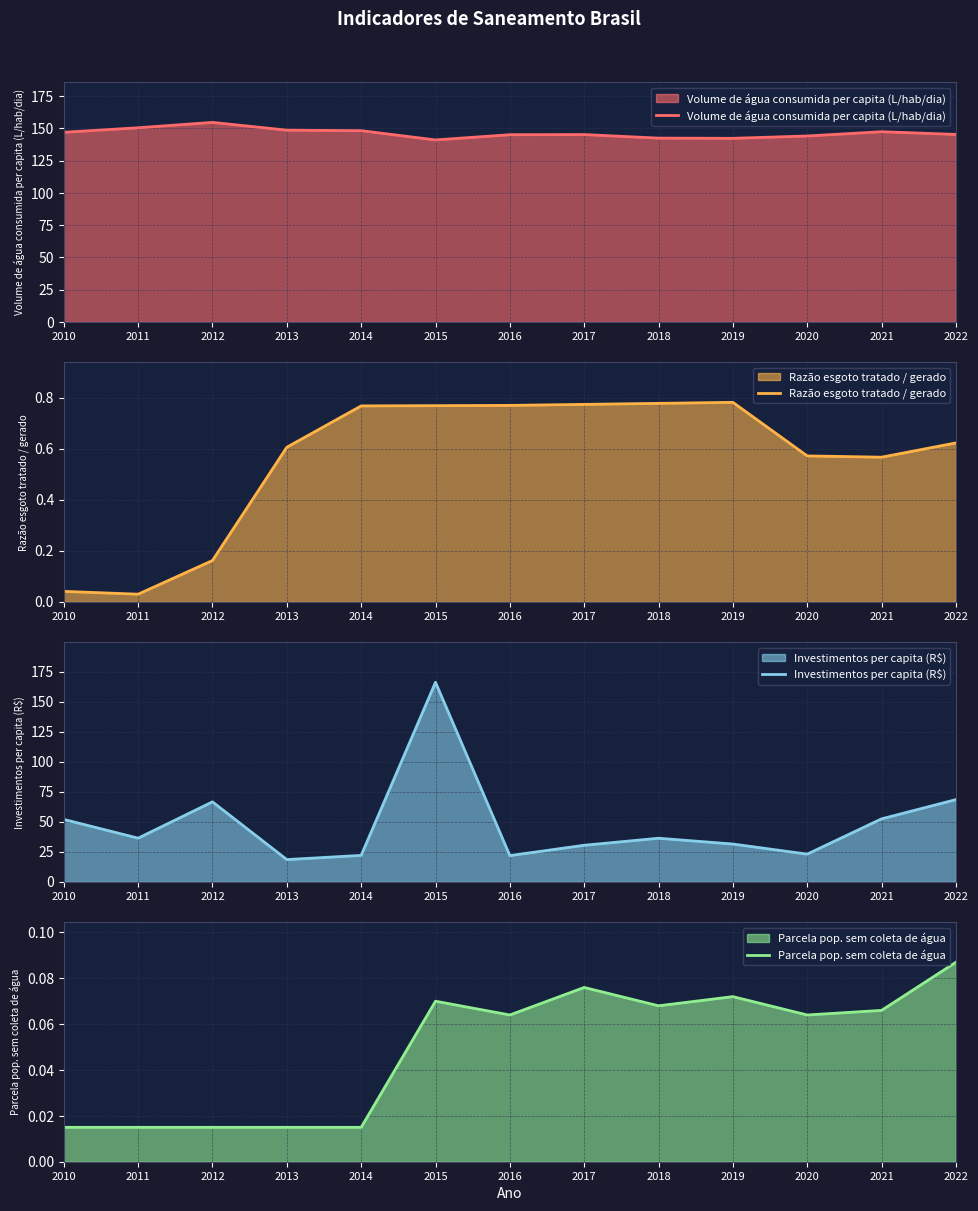

Between 2018 and 2021, which is larger?

2021